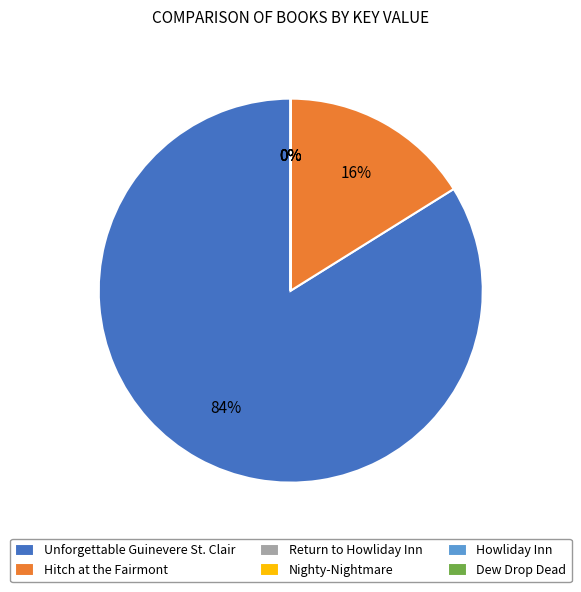

Which slice is the largest?

Unforgettable Guinevere St. Clair